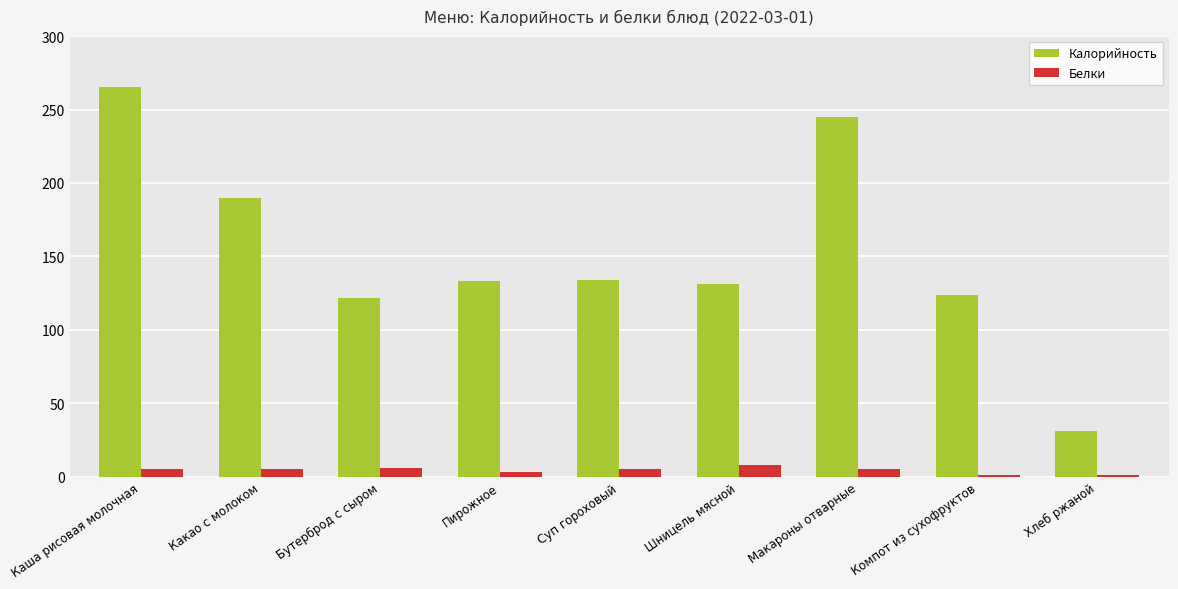

At which label is Калорийность closest to 148?

Суп гороховый